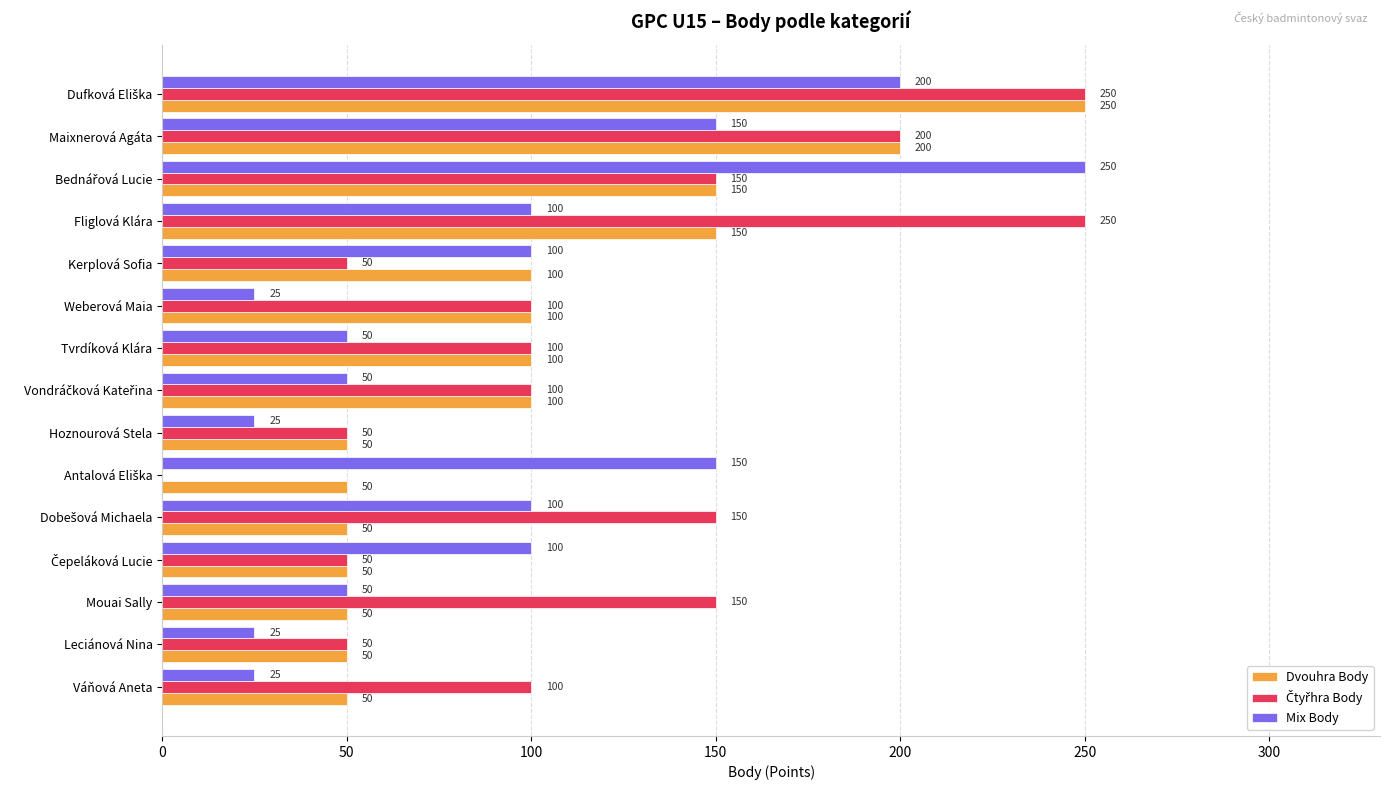

The Mix Body series shows 36 at Leciánová Nina. True or false?

False